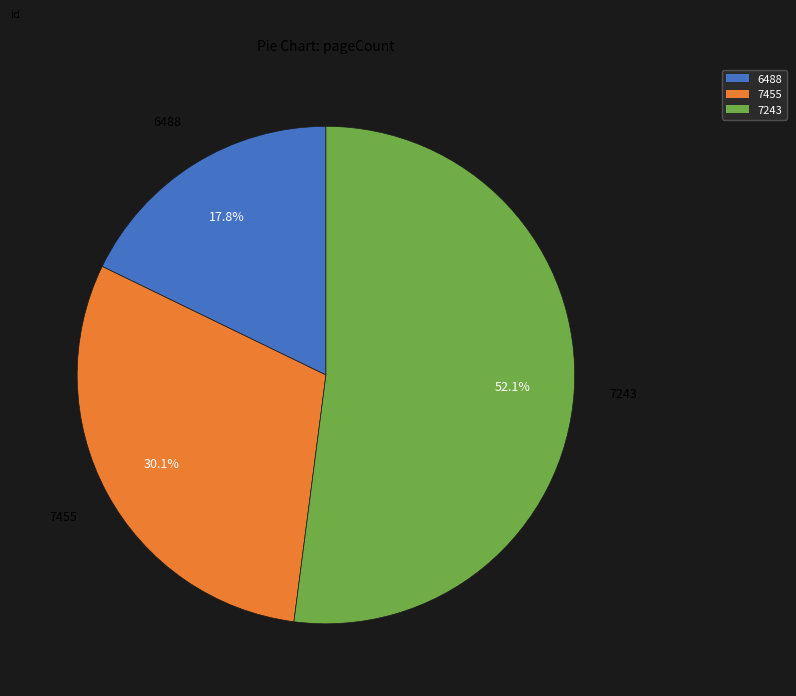

Is the sum of 7243 and 7455 greater than half?

Yes